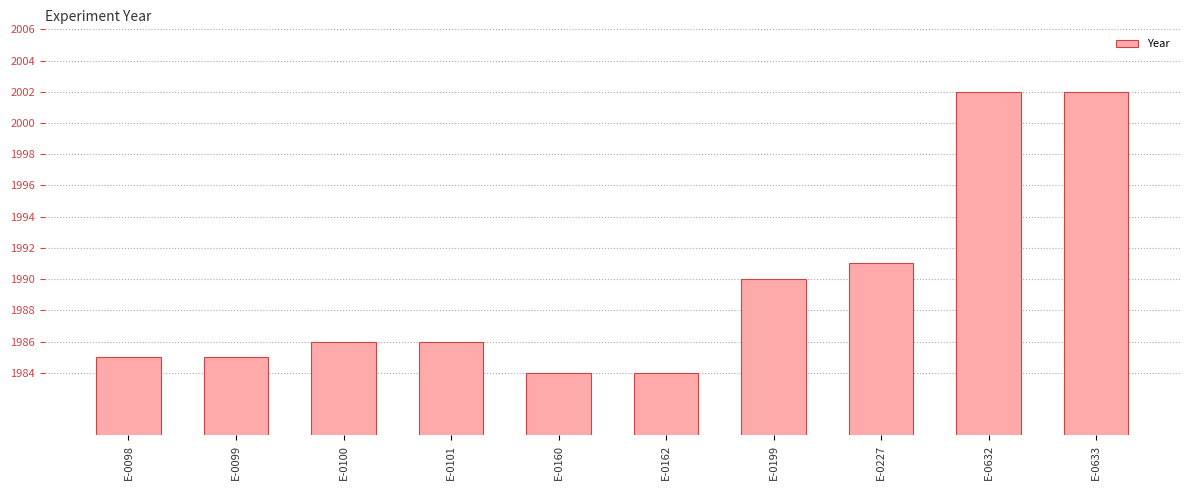

Reading left to right, extract all data points from this chart.

1985	1985	1986	1986	1984	1984	1990	1991	2002	2002